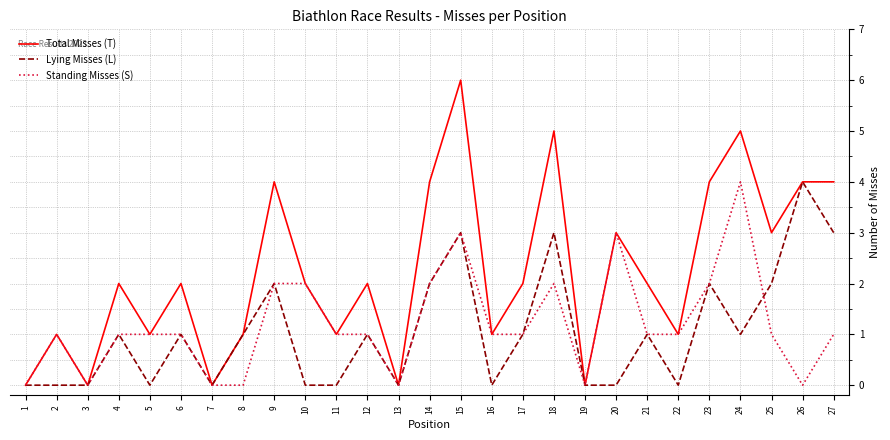

Which label corresponds to the largest value in the chart?

15